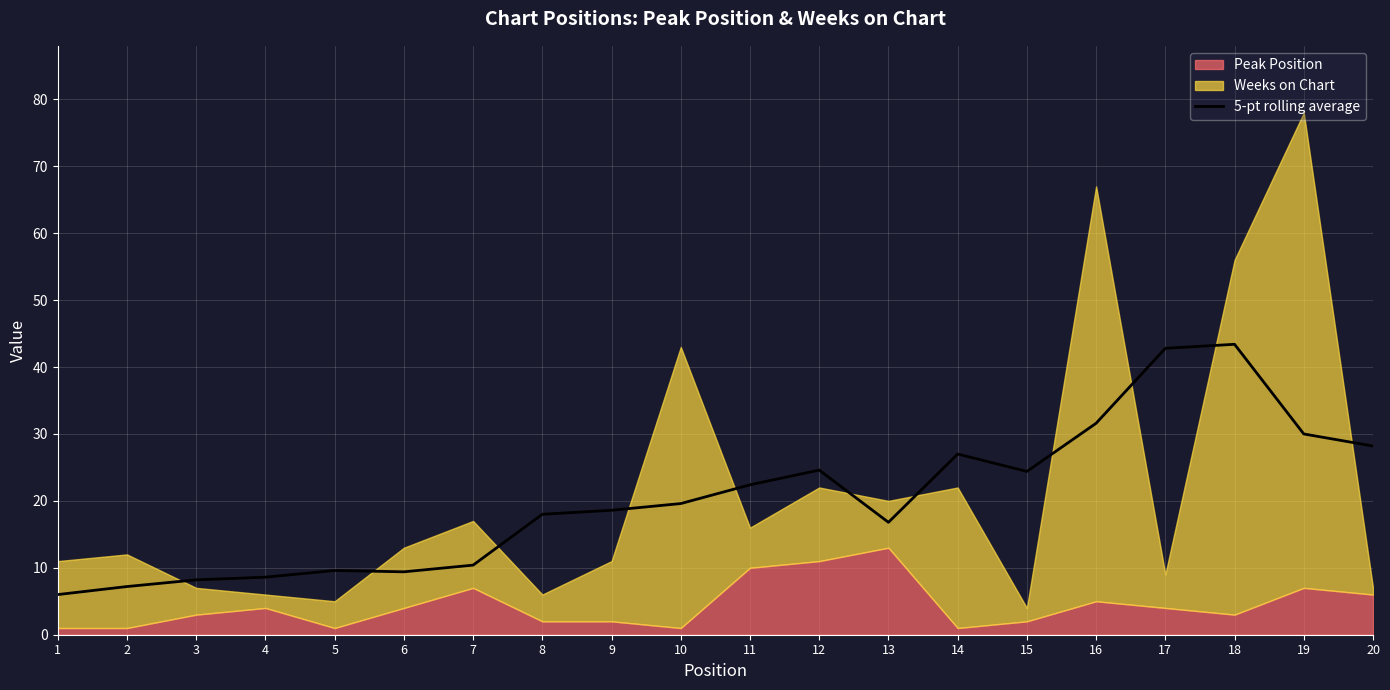

Is it true that the value at 1 is 6.0?

True